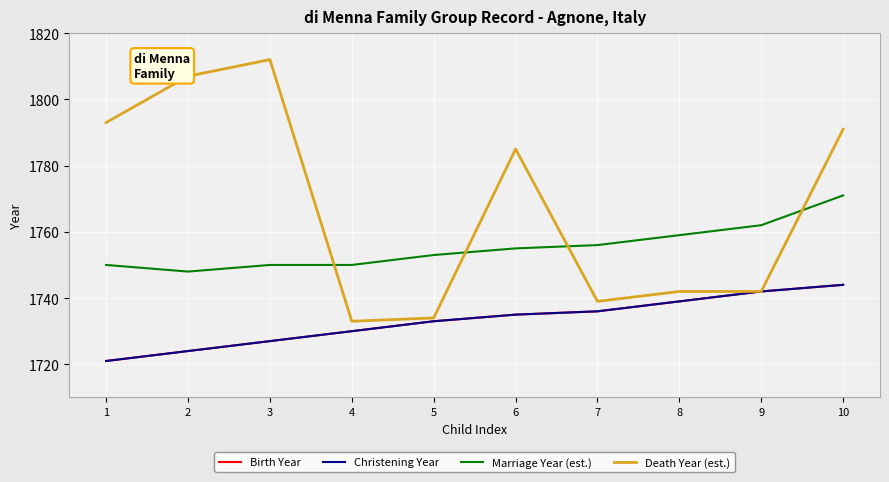

Which series has the largest range (max minus min)?

Death Year (est.)